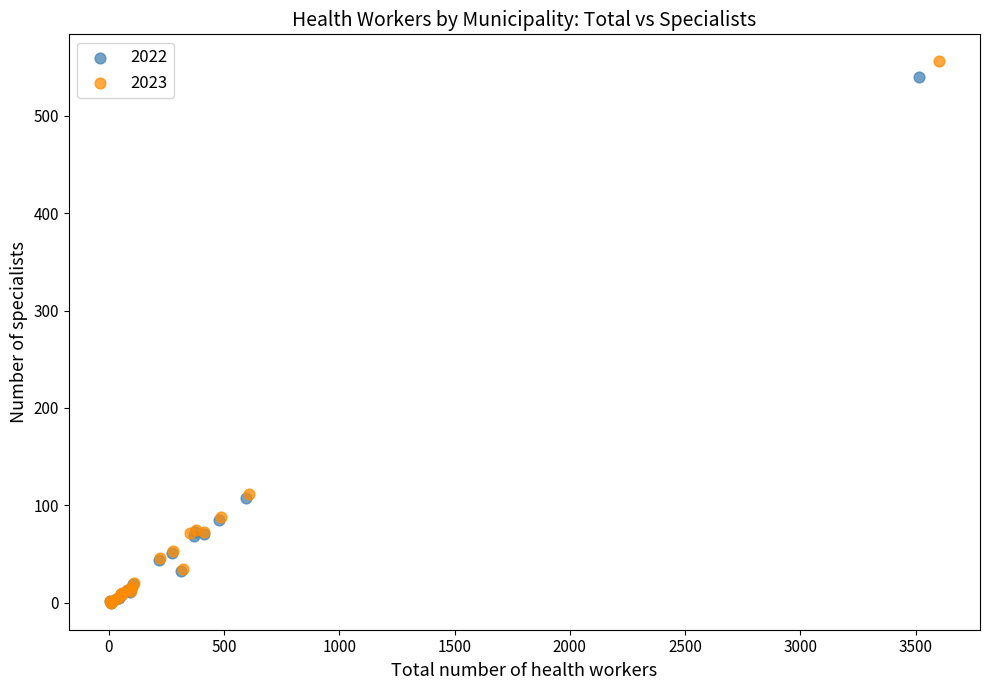

Which series has the largest Y range (max minus min)?

2023